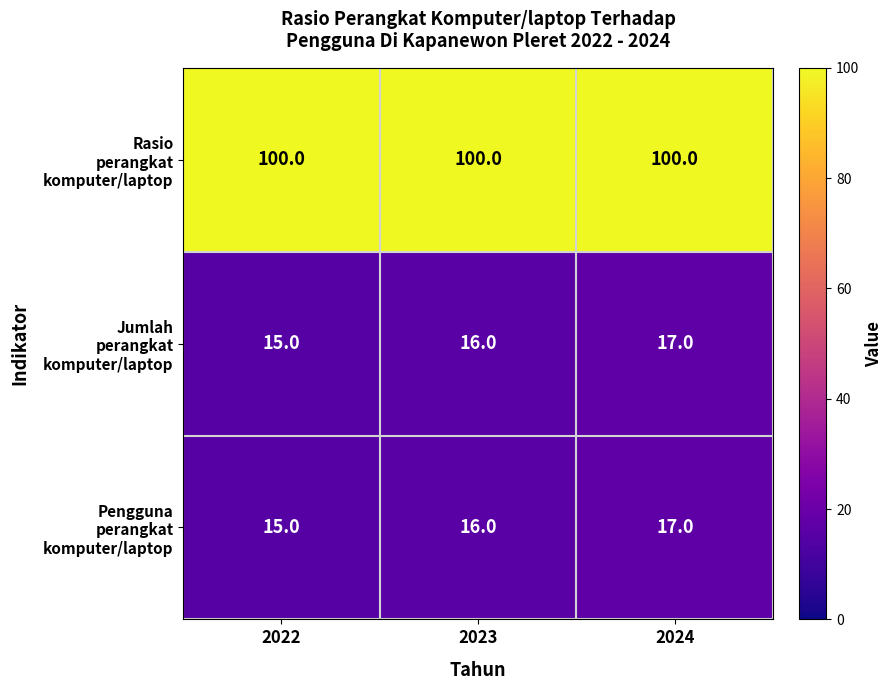

Which label corresponds to the smallest value in the chart?

2022